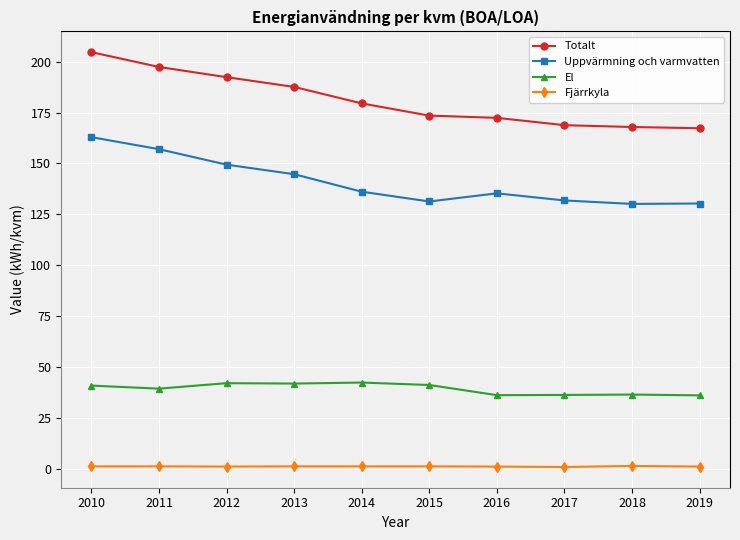

At which category does Uppvärmning och varmvatten reach its first local peak?

2016